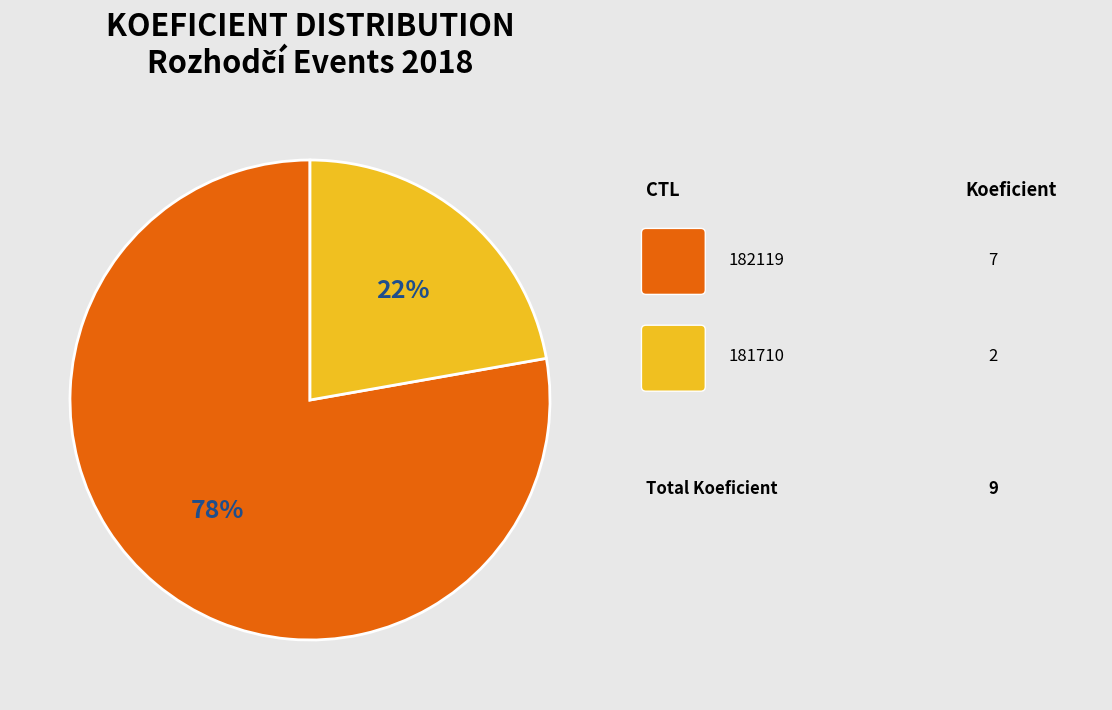

To the nearest percent, what is the difference between the largest and smallest slice percentages?

56%